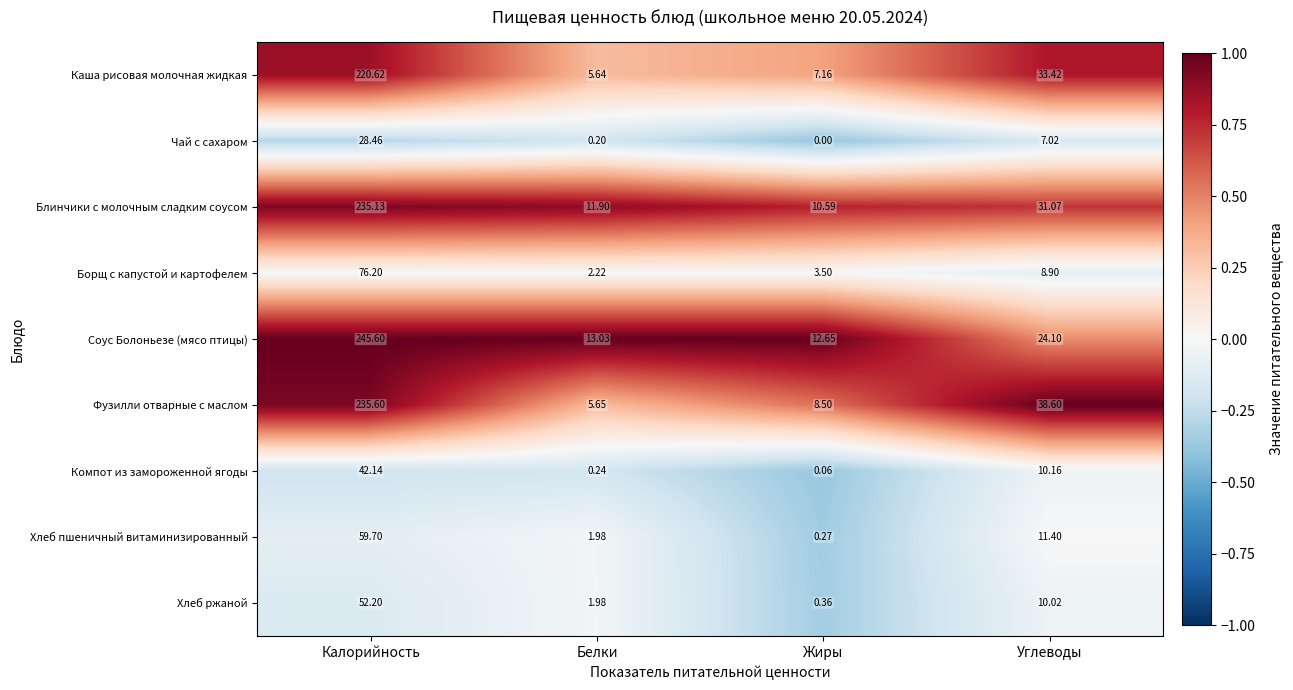

Is the value of Каша рисовая молочная жидкая at Белки greater than the value of Соус Болоньезе (мясо птицы) at Углеводы?

No